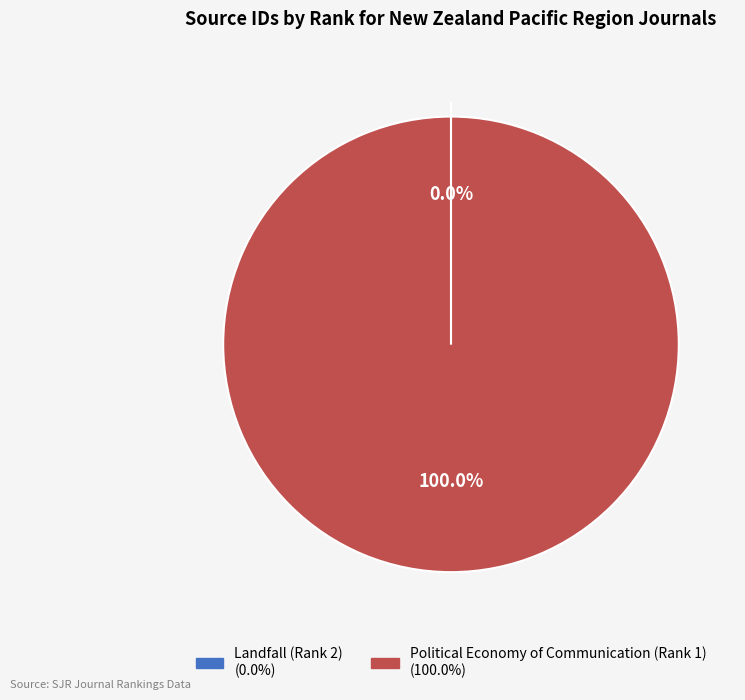

Does Political Economy of Communication (Rank 1) represent more than half of the total?

Yes